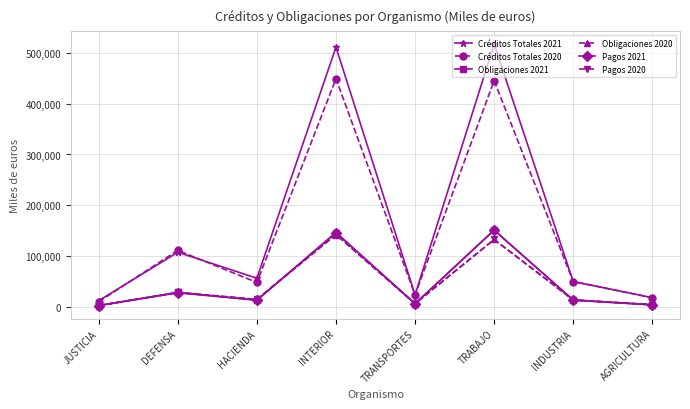

What is the total value across all series at TRANSPORTES?

73414